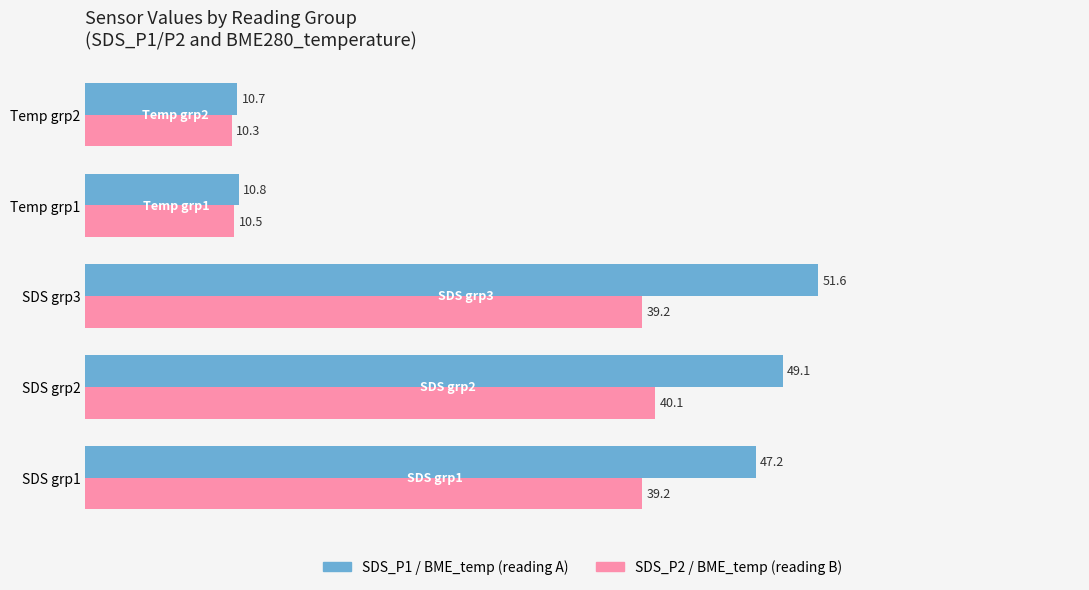

How many series are shown in this chart?

2